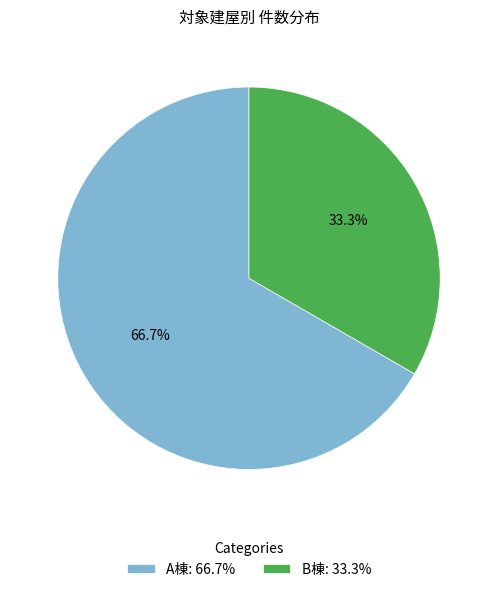

The B棟 slice represents 33% of the pie. True or false?

True